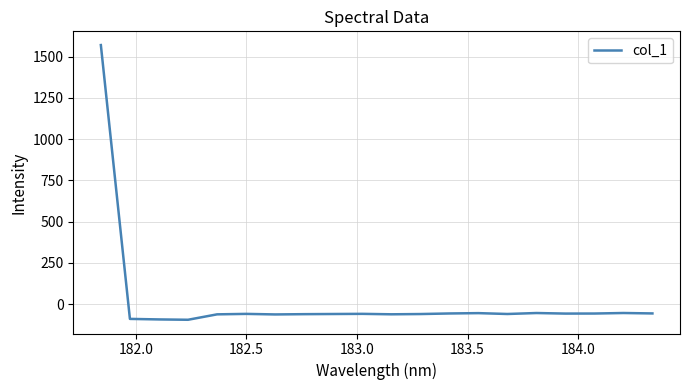

What is the smallest value displayed?

-94.5